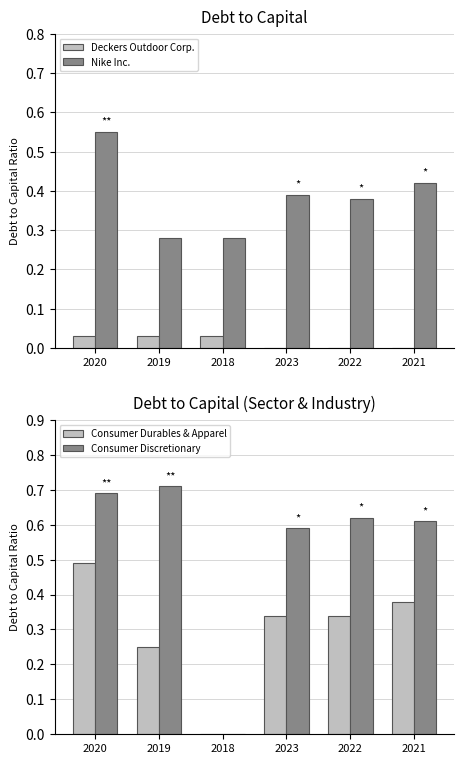

What is the difference between the highest and lowest values at 2018?

0.3